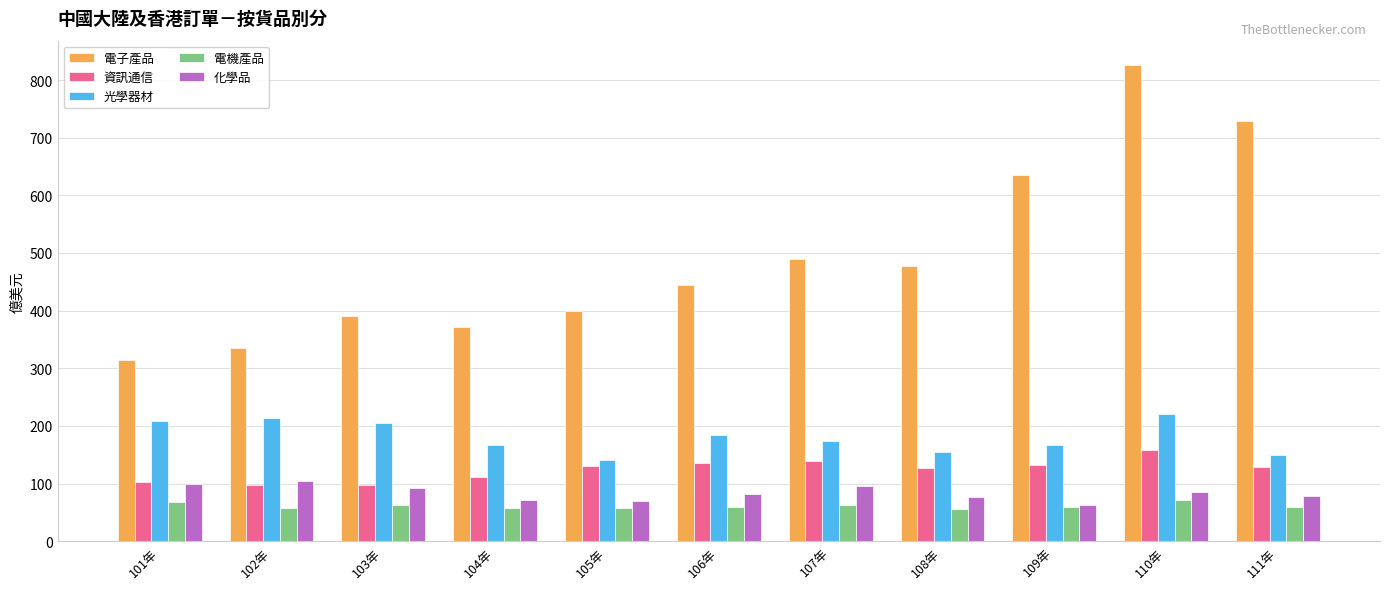

What is the value of the 資訊通信 bar at the 9th from the left?

133.1